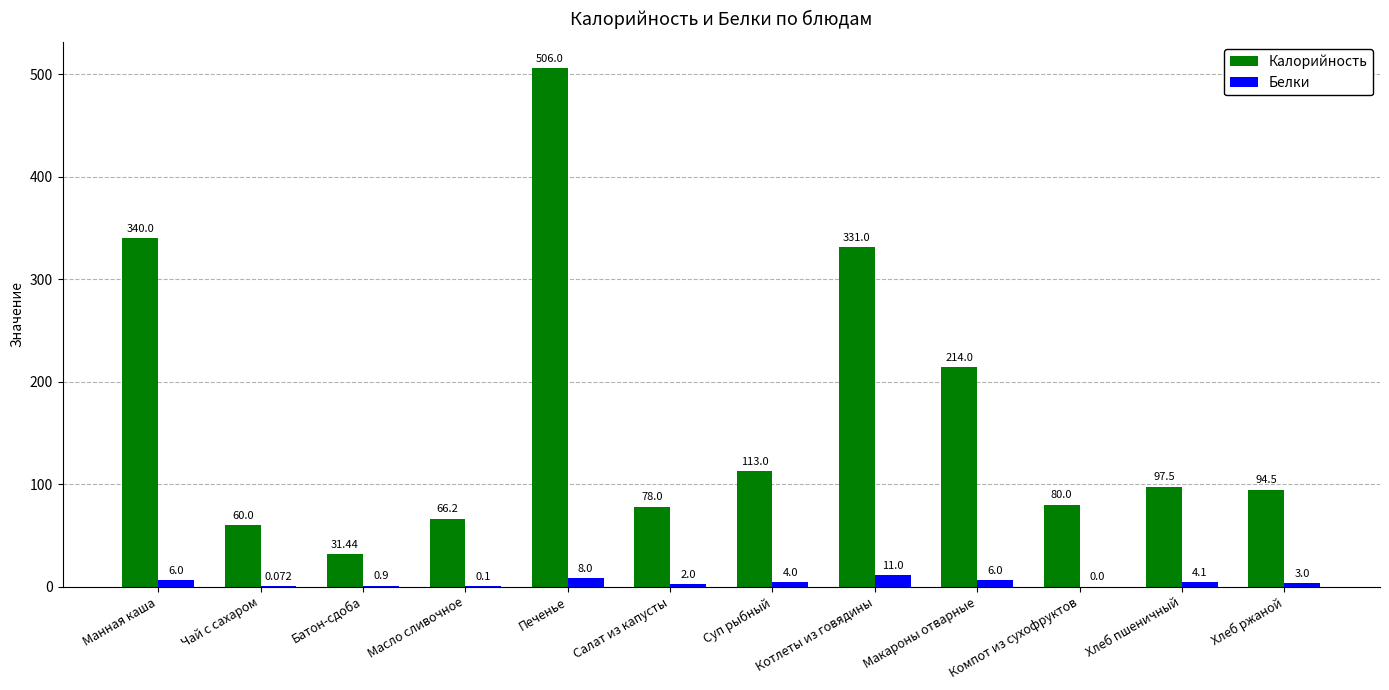

At which category is the sum across all series the highest?

Печенье